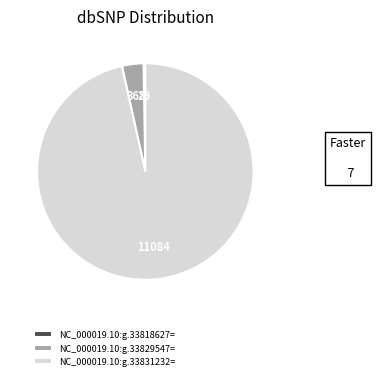

Which slice is the largest?

NC_000019.10:g.33831232=